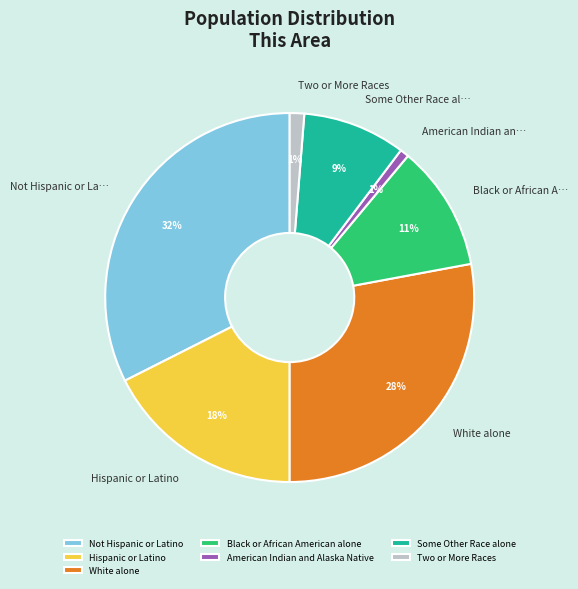

Which slice is the largest?

Not Hispanic or Latino